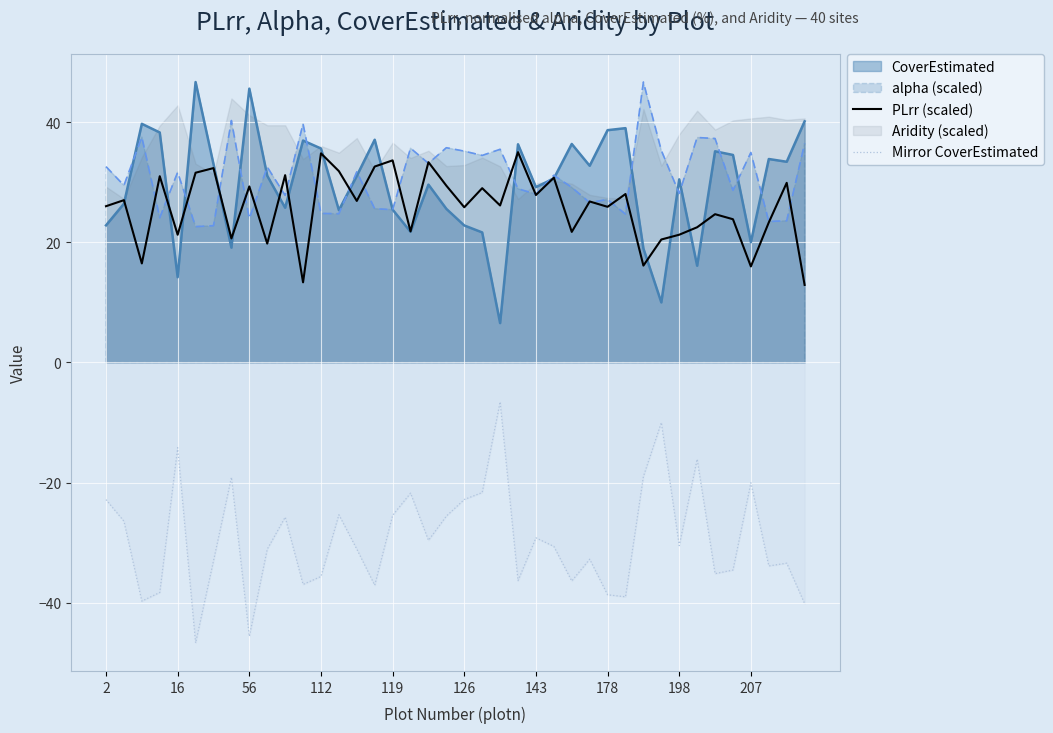

What is the minimum value for CoverEstimated?

6.6